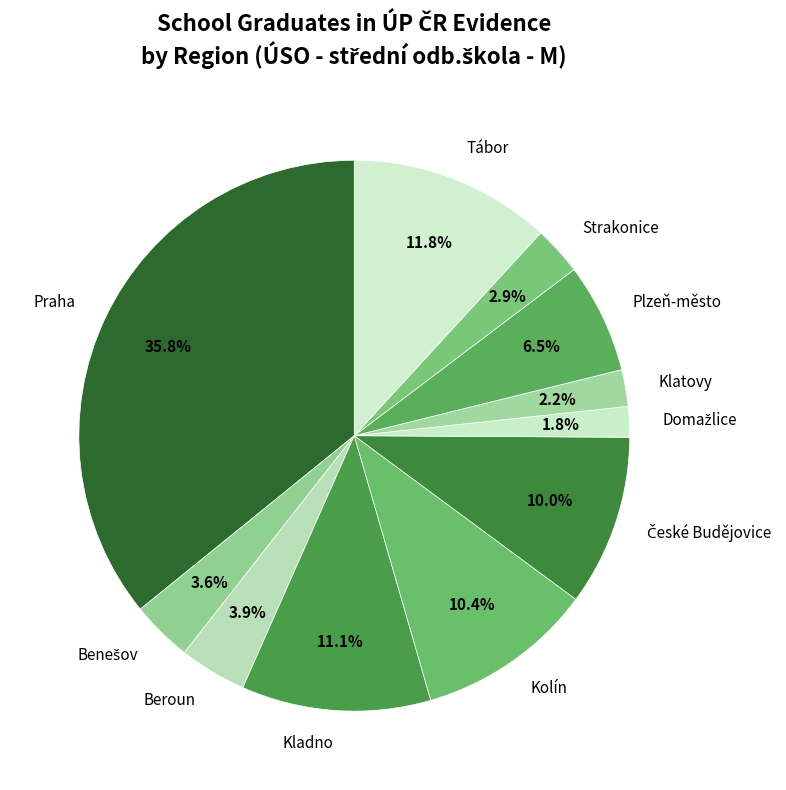

Is there a majority slice in this chart?

No